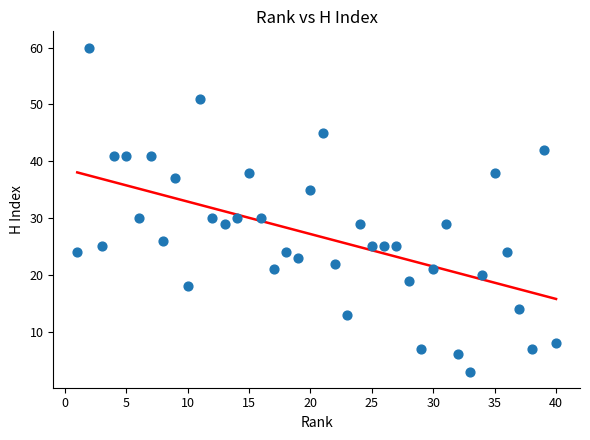

What is the range of Y values (max minus min)?

57